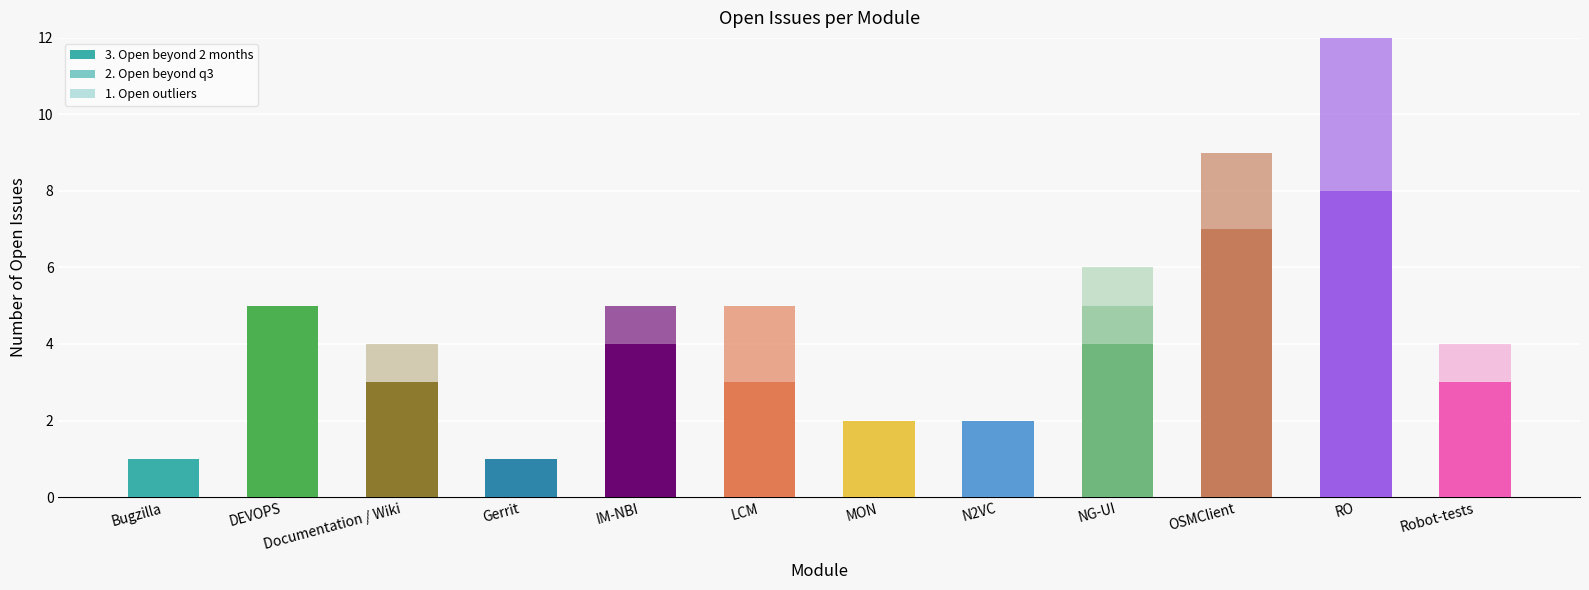

The 3. Open beyond 2 months series shows 2 at DEVOPS. True or false?

False